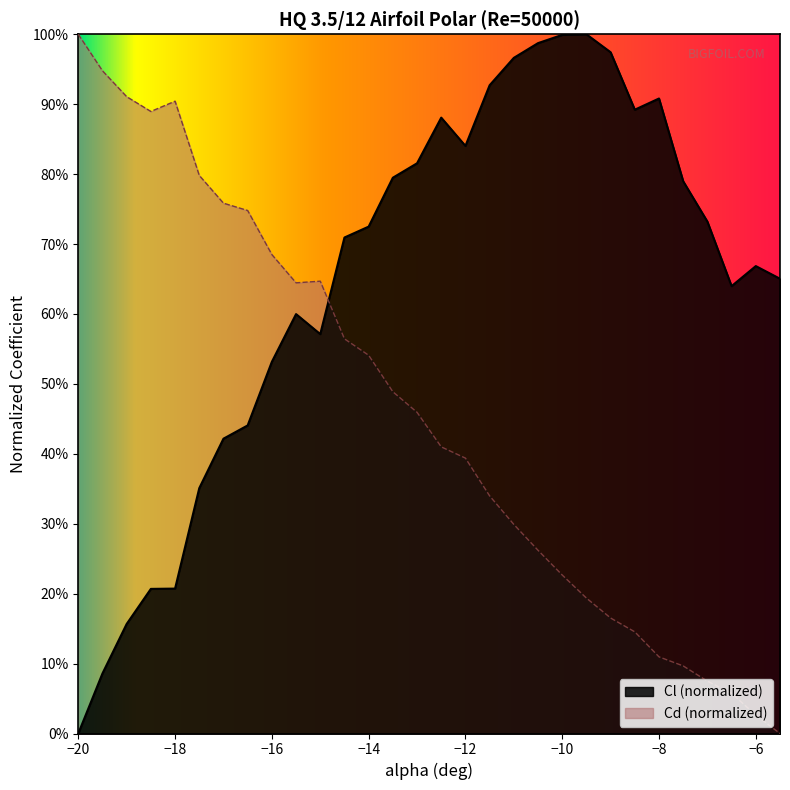

What are all the series names shown in the legend?

Cl (normalized), Cd (normalized)